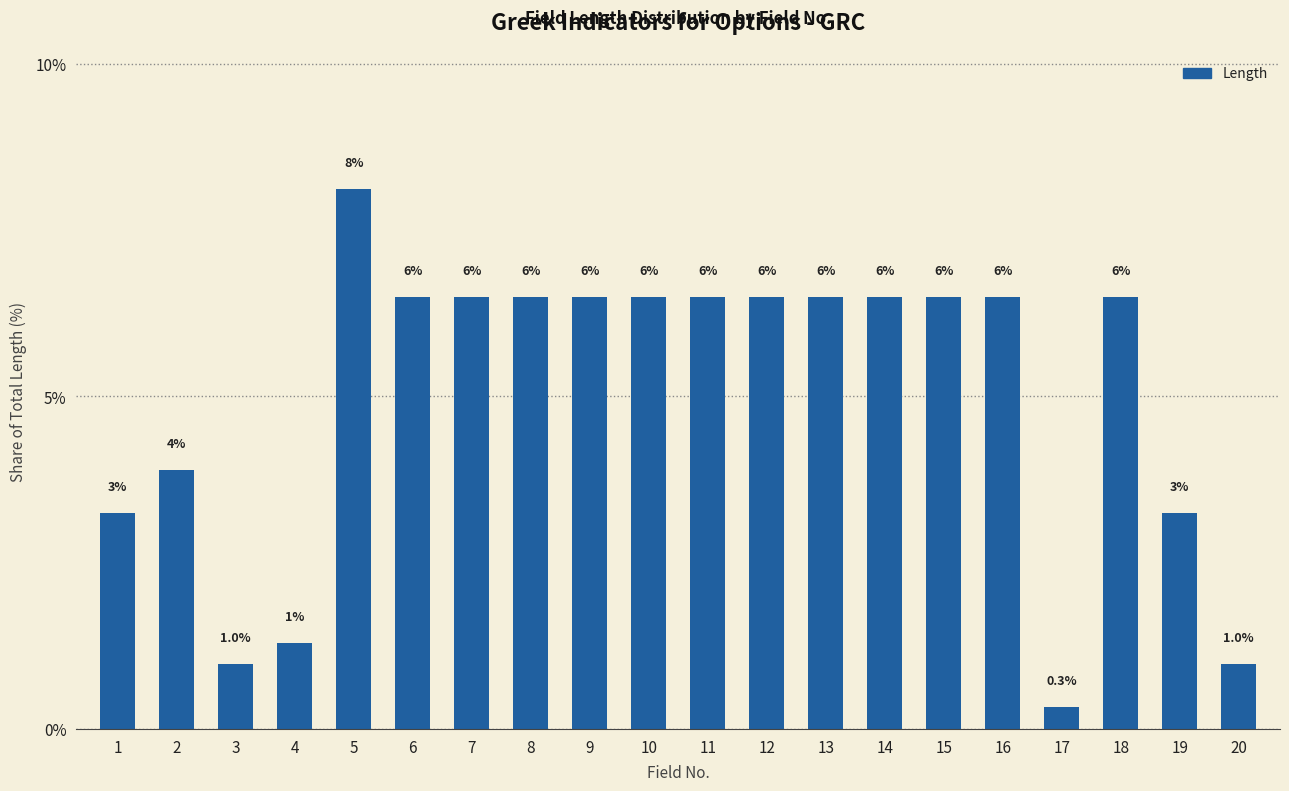

Rank the categories by value from lowest to highest.

17, 3, 20, 4, 1, 19, 2, 6, 7, 8, 9, 10, 11, 12, 13, 14, 15, 16, 18, 5